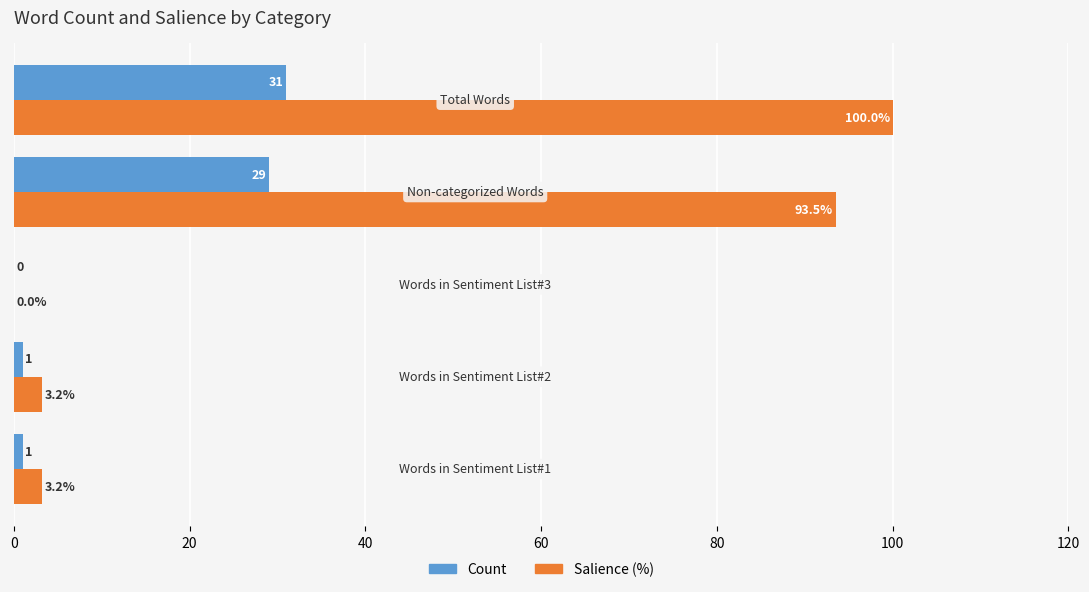

What are all the series names shown in the legend?

Count, Salience (%)